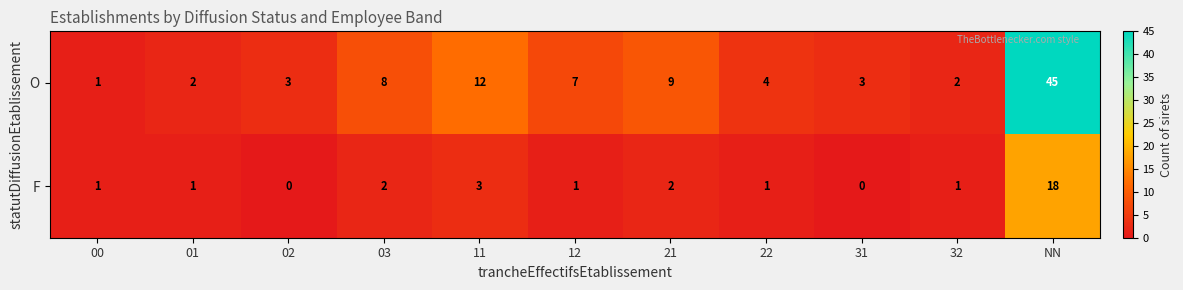

How many series are shown in this chart?

2